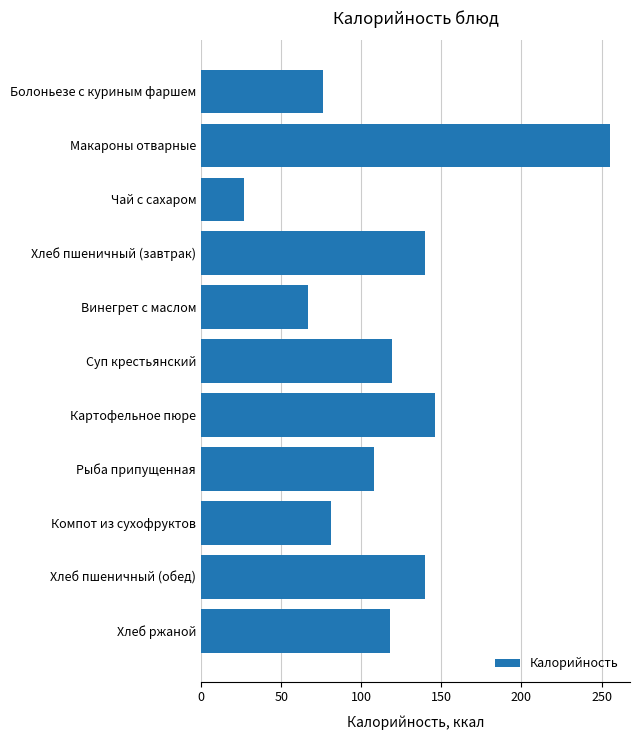

Read the value at Макароны отварные, to the nearest 10.

260